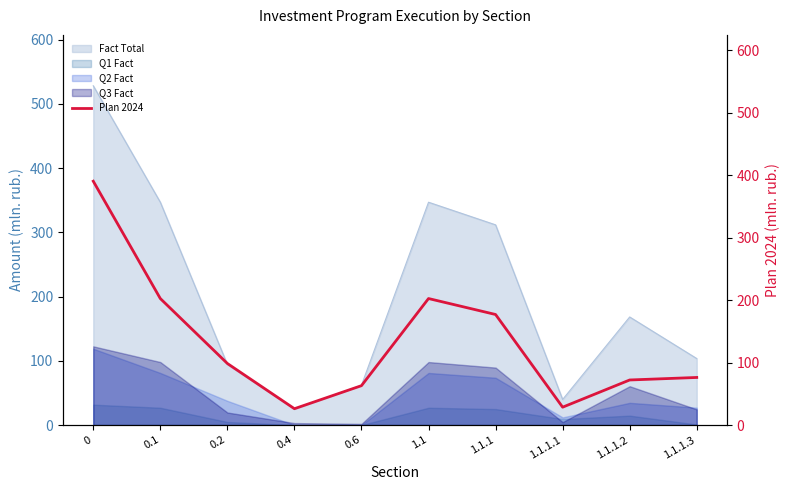

True or false: Q1 Fact and Fact Total intersect in this chart.

False